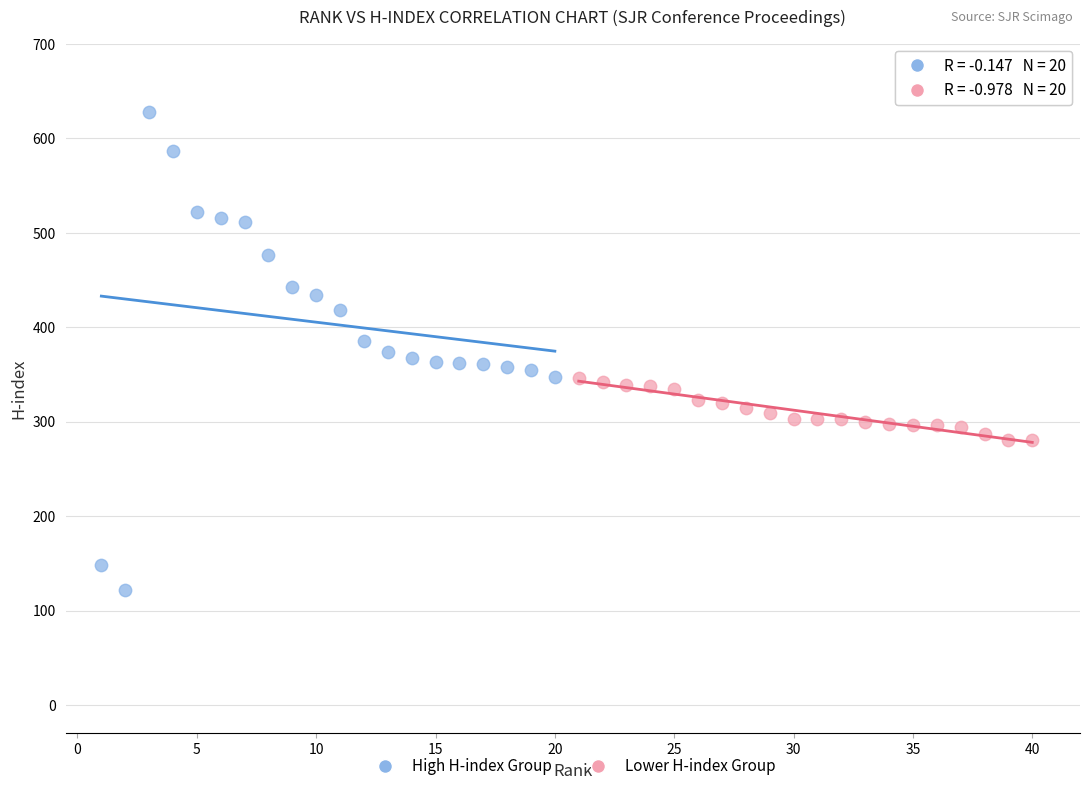

Which series contains the highest Y value?

High H-index Group